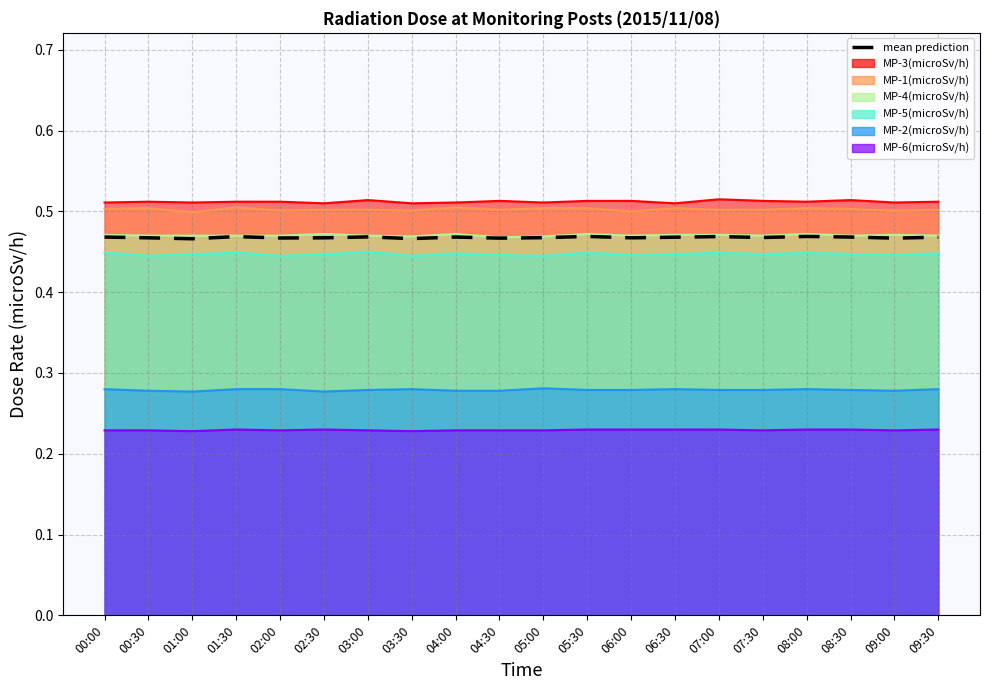

Reading left to right, list all the values displayed in this chart.

0.5	0.5	0.5	0.5	0.5	0.5	0.5	0.5	0.5	0.5	0.5	0.5	0.5	0.5	0.5	0.5	0.5	0.5	0.5	0.5